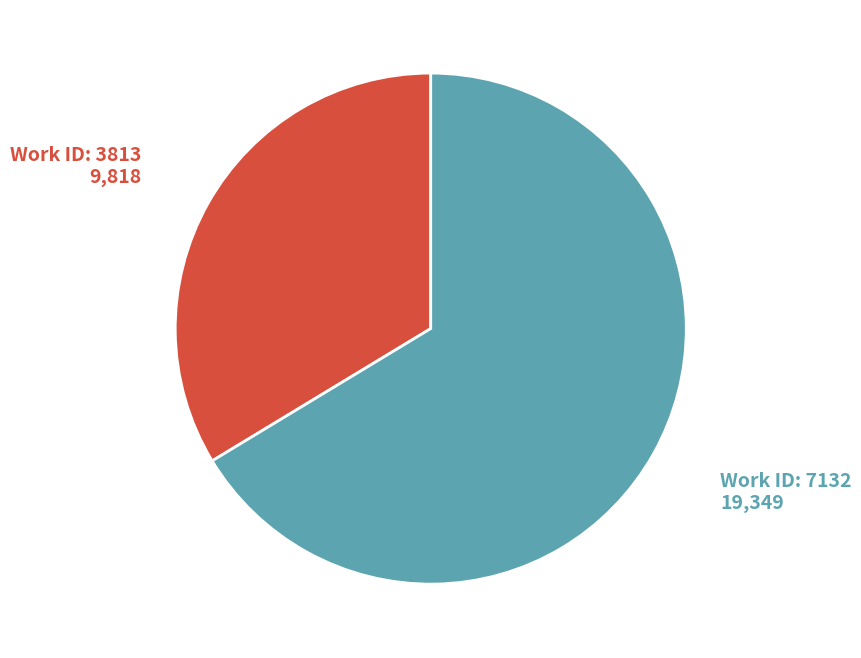

How many segments does this pie chart have?

2